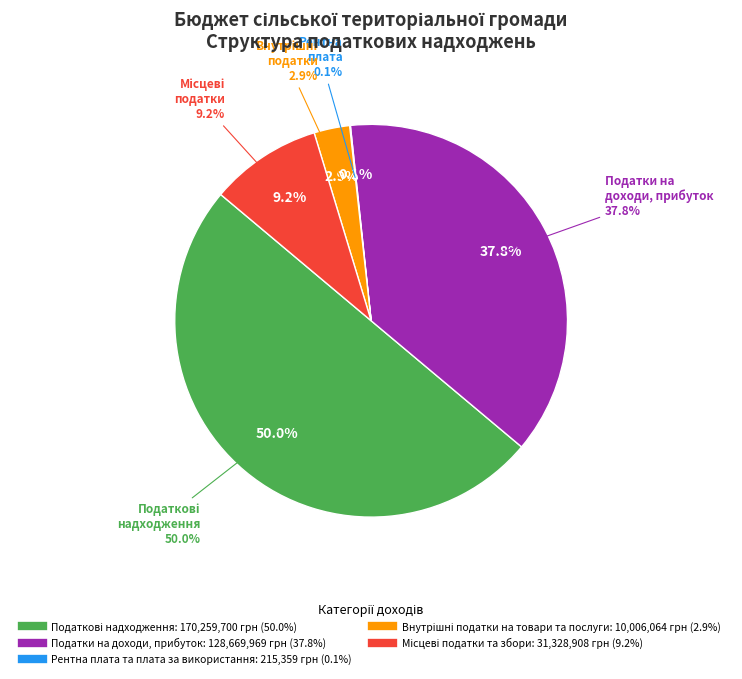

Does Рентна плата та плата за використання account for over 50% of the chart?

No